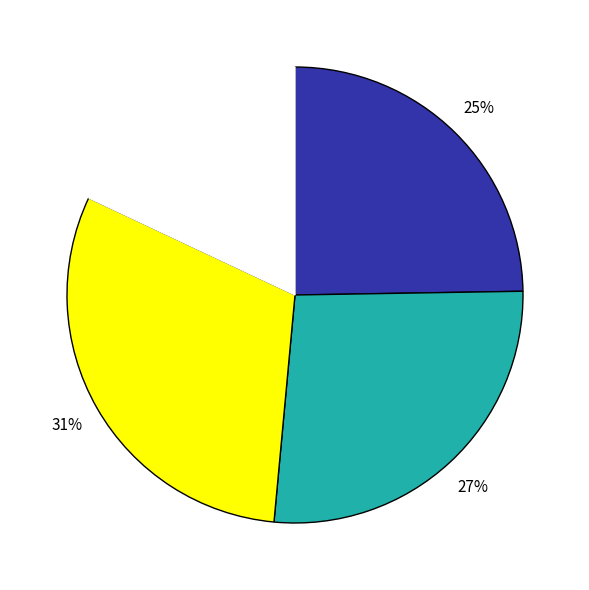

To the nearest percent, what is the difference between the largest and smallest slice percentages?

13%